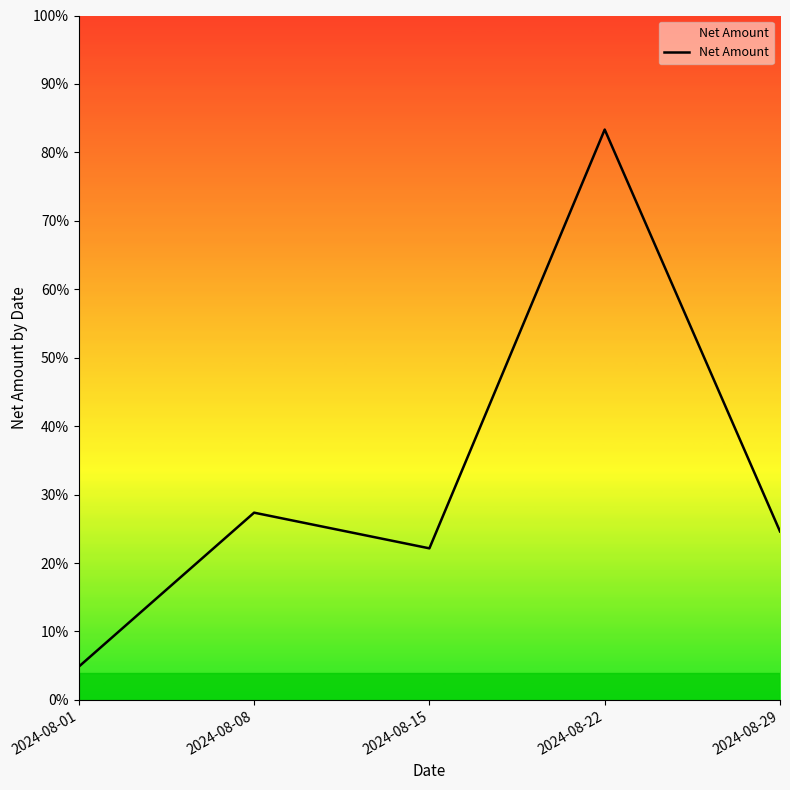

Does the chart display data point markers on the line(s)?

No